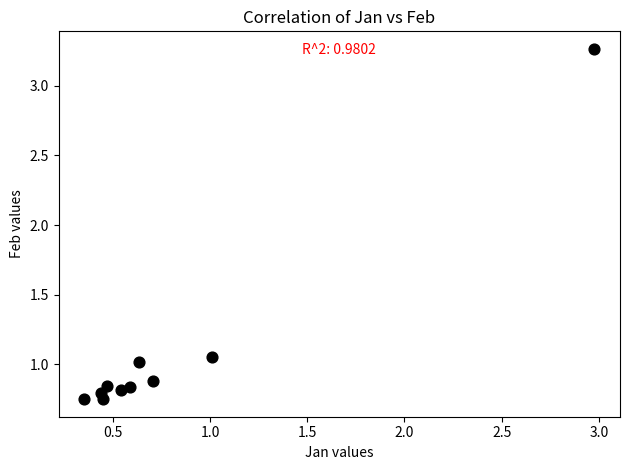

What is the range of X values (max minus min)?

2.6